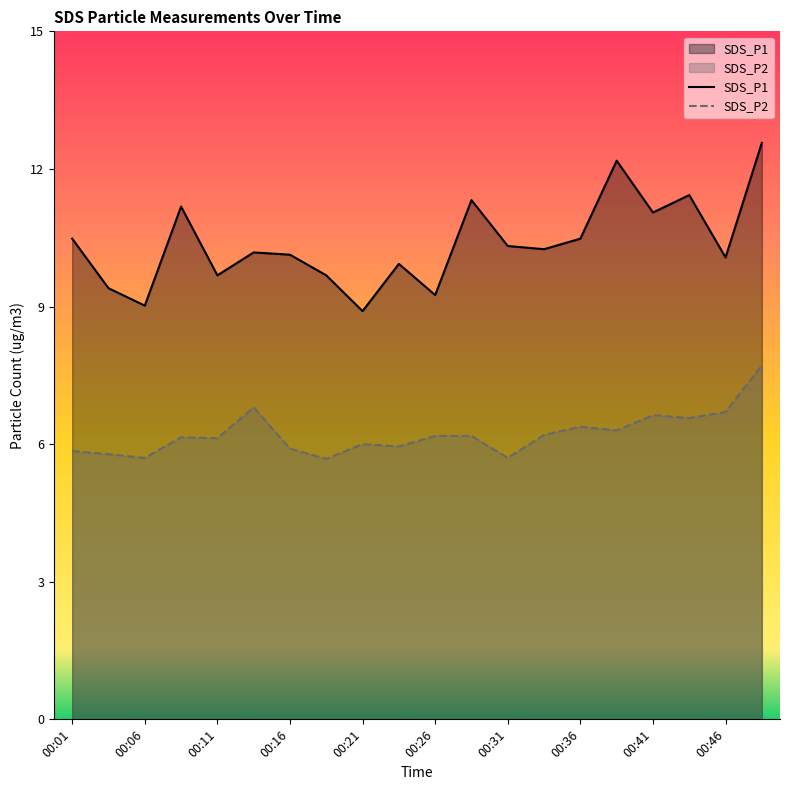

What are all the series names shown in the legend?

SDS_P1, SDS_P2